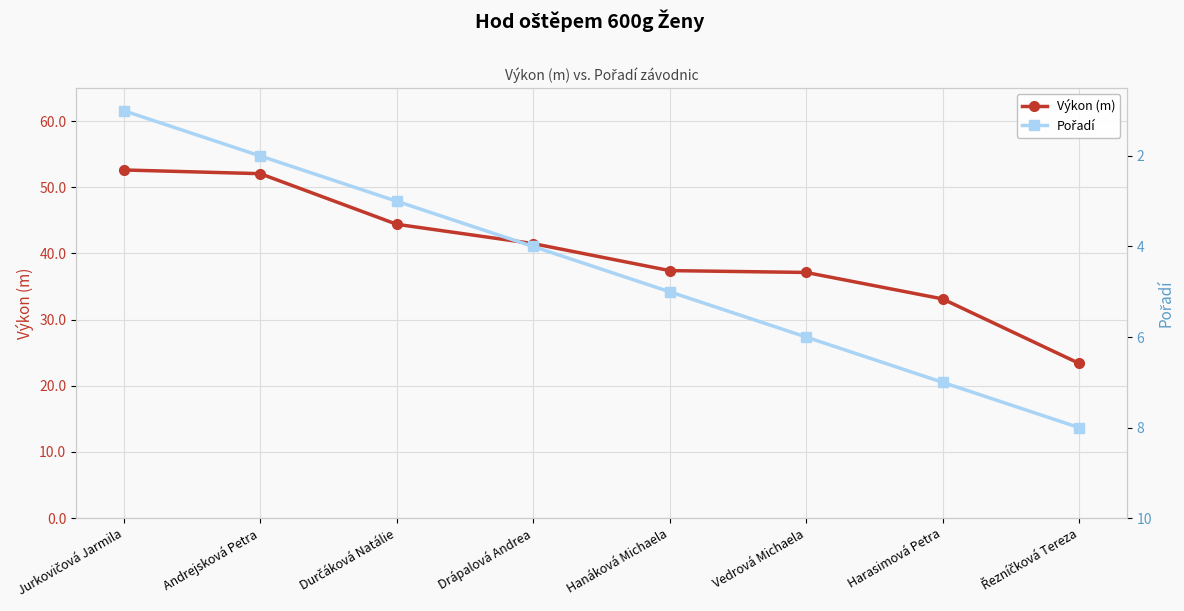

Which series has the largest total across all categories?

Výkon (m)